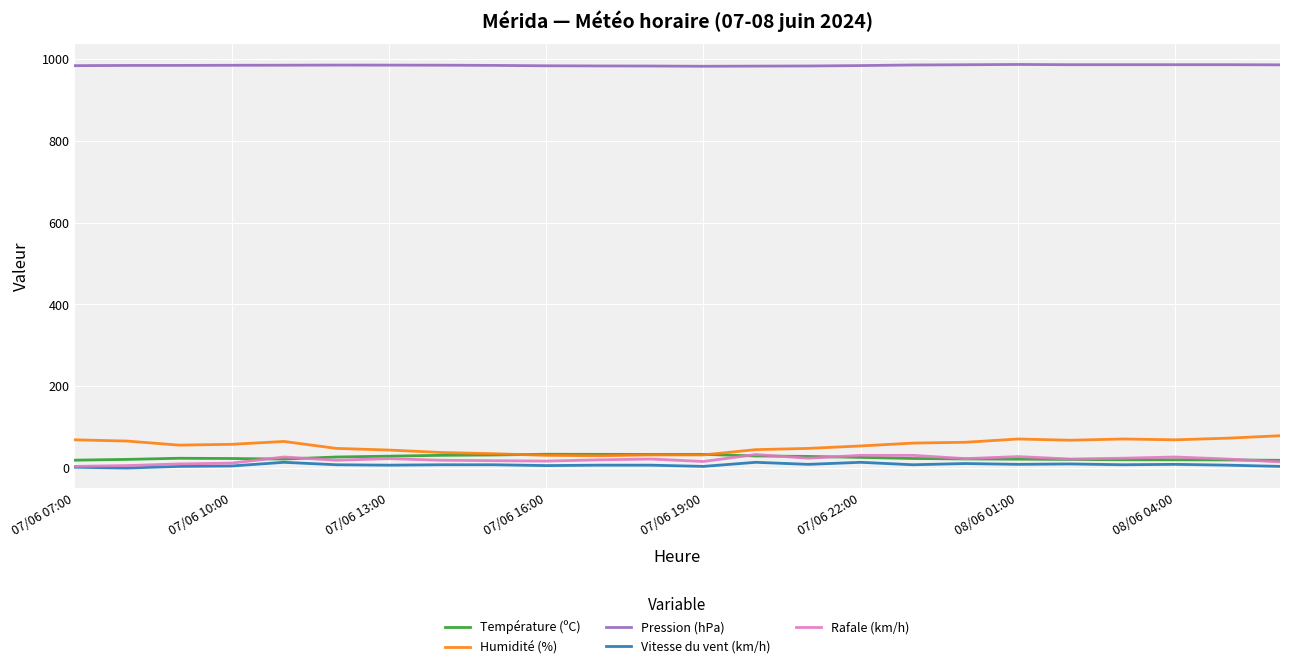

What are all the series names shown in the legend?

Température (ºC), Humidité (%), Pression (hPa), Vitesse du vent (km/h), Rafale (km/h)